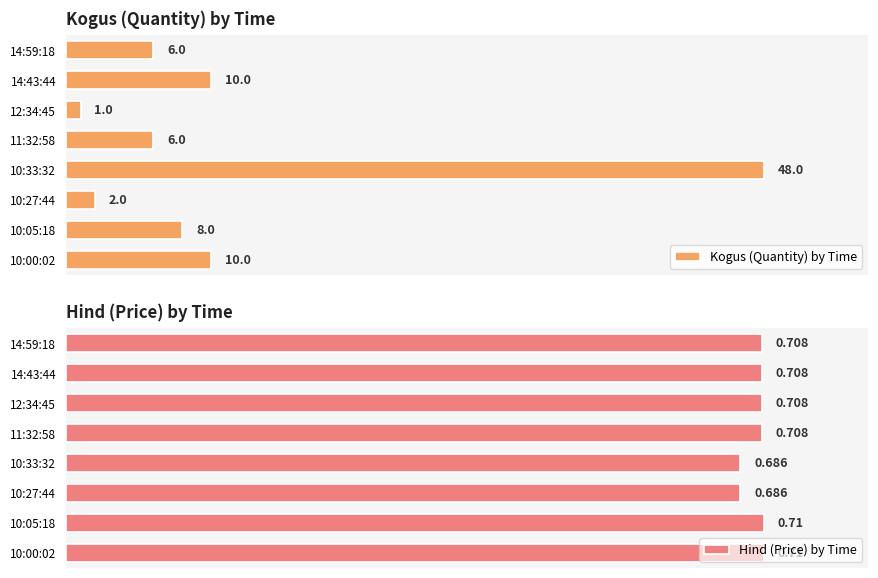

List the labels in order of Hind (Price) by Time value, largest first.

10:05:18, 10:00:02, 14:59:18, 14:43:44, 12:34:45, 11:32:58, 10:33:32, 10:27:44